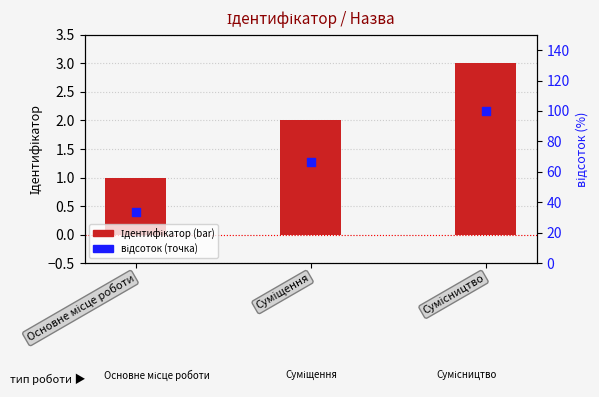

Which series contains the lowest Y value?

Ідентифікатор